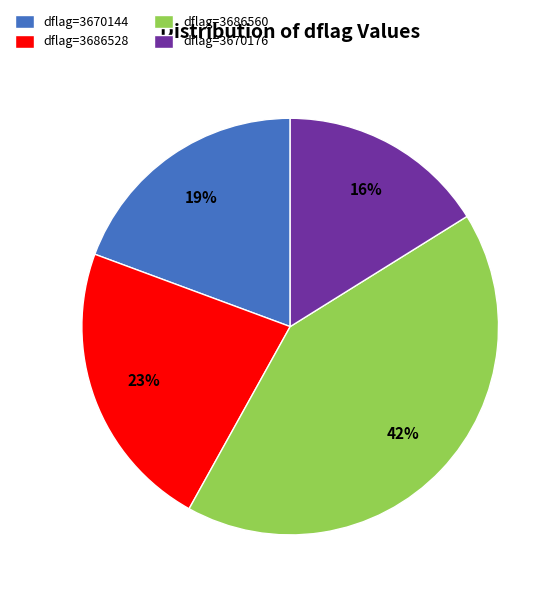

To the nearest percent, what portion does dflag=3686560 represent?

42%